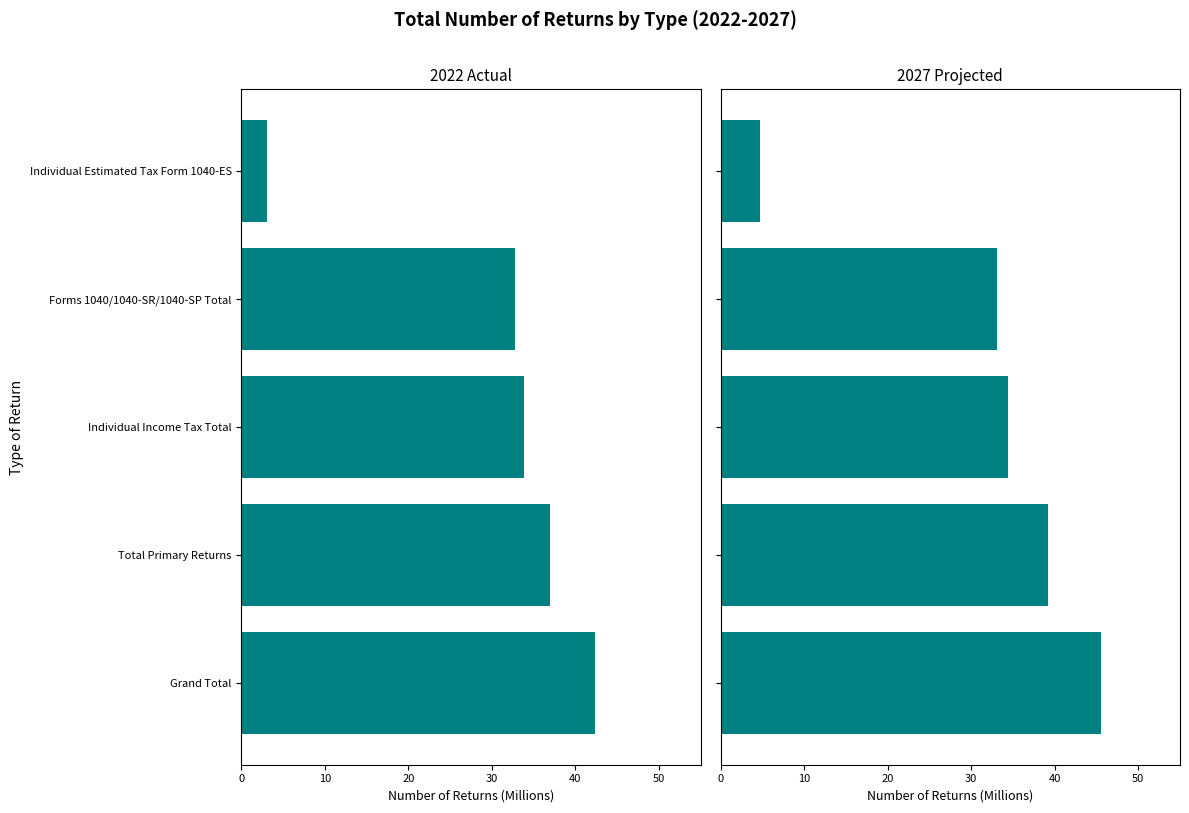

What is the approximate value of 2027 Projected at Total Primary Returns?

39.2